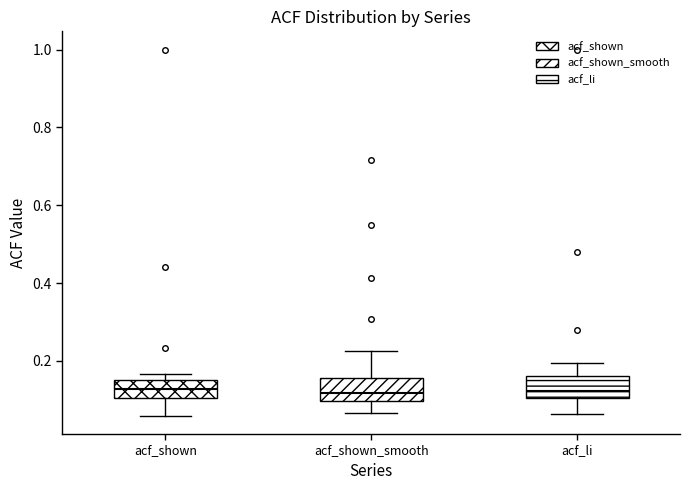

Reading left to right, read every box against the y-axis: the position of its median line, the range the box covers, and the ends of its whiskers. The values are not printed on the chart, so give them approximately, as read against the axis.

acf_shown: median 0.12, box 0.10 to 0.16, whiskers 0.06 to 0.16 (just above the box's upper edge)
acf_shown_smooth: median 0.12, box 0.10 to 0.16, whiskers 0.06 to 0.22
acf_li: median 0.12, box 0.10 to 0.16, whiskers 0.06 to 0.20